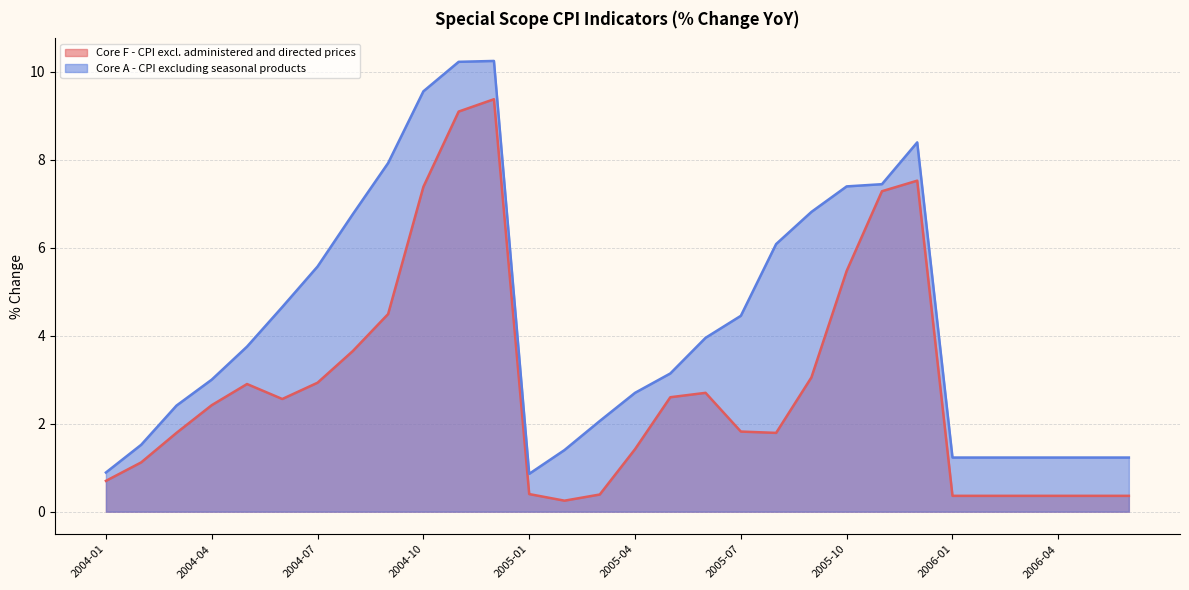

Is the value of Core F - CPI excl. administered and directed prices at 2005-06 greater than the value of Core A - CPI excluding seasonal products at 2005-07?

No